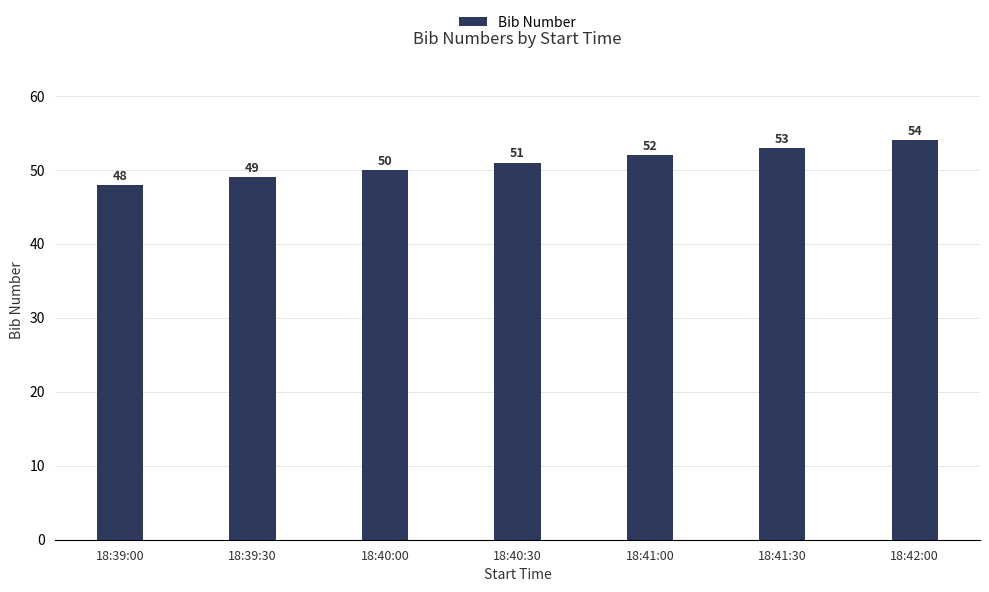

Reading left to right, transcribe all the data shown in this chart.

48	49	50	51	52	53	54